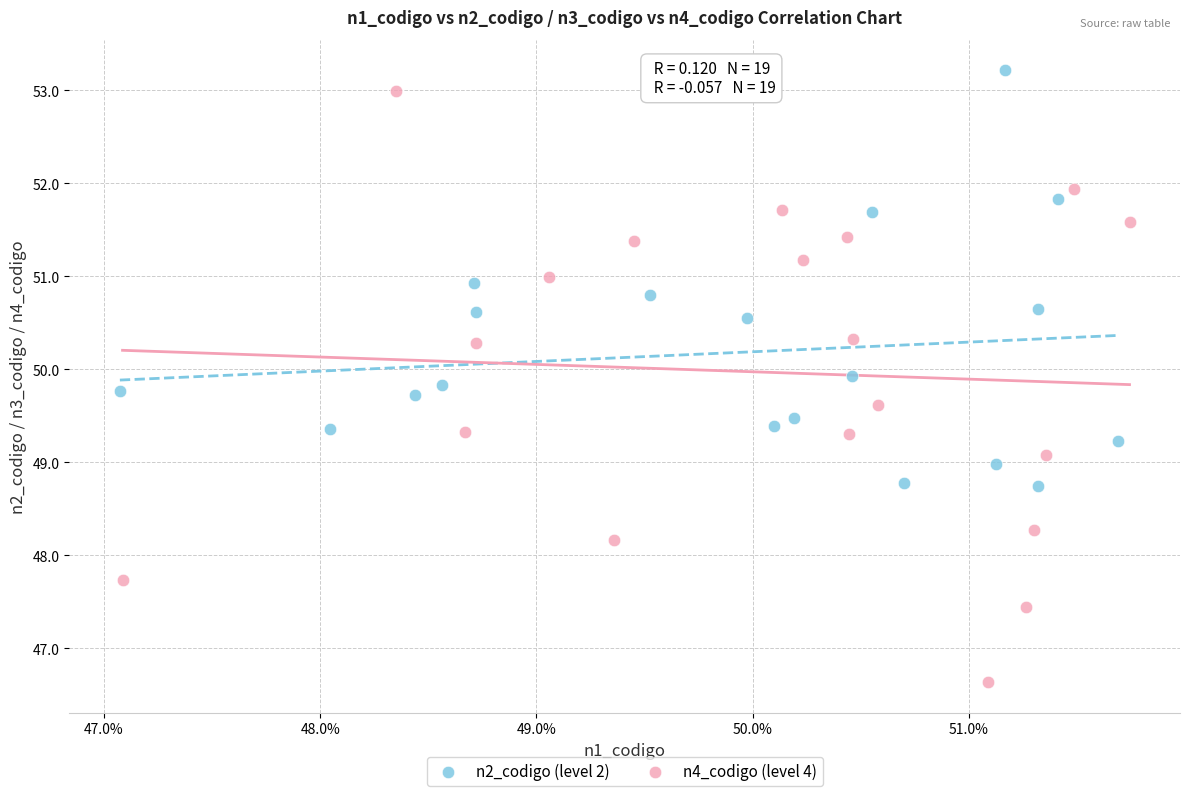

Which series contains the lowest Y value?

n4_codigo (level 4)